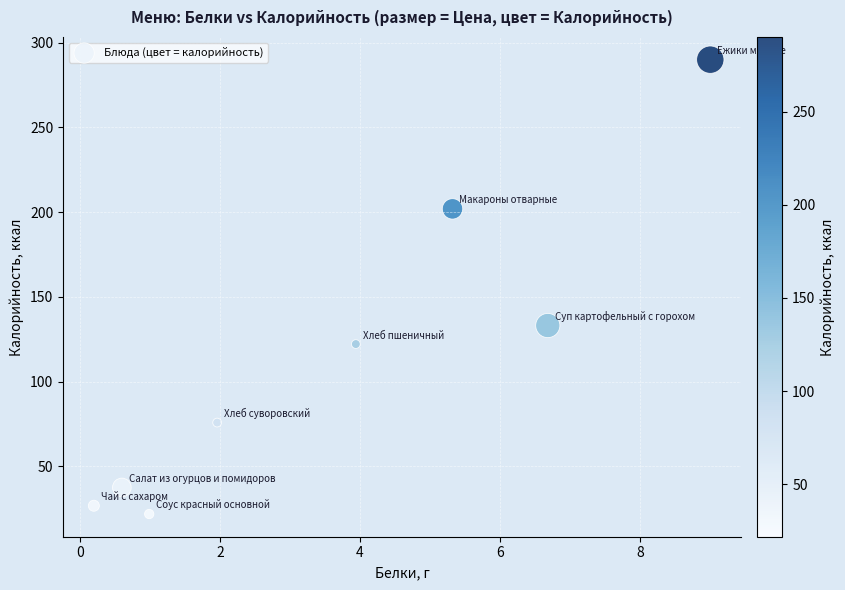

What is the average Y value?

113.7